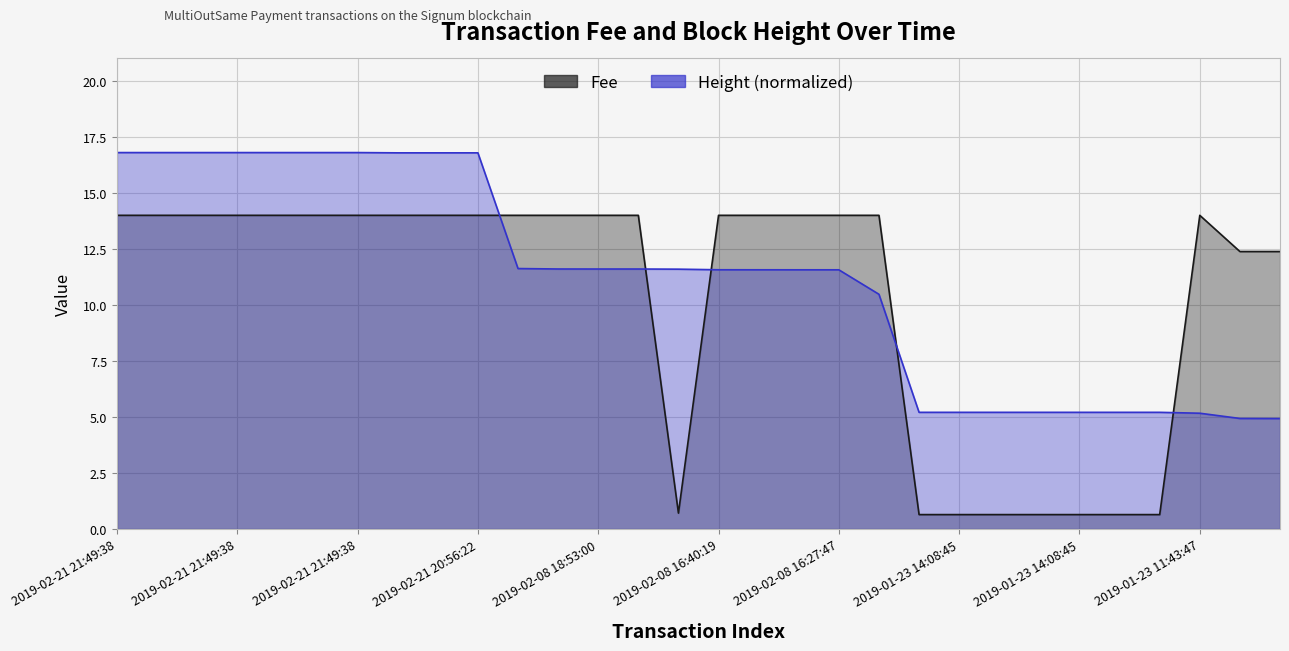

What is the difference between the maximum and second lowest values in the Fee series?

13.4